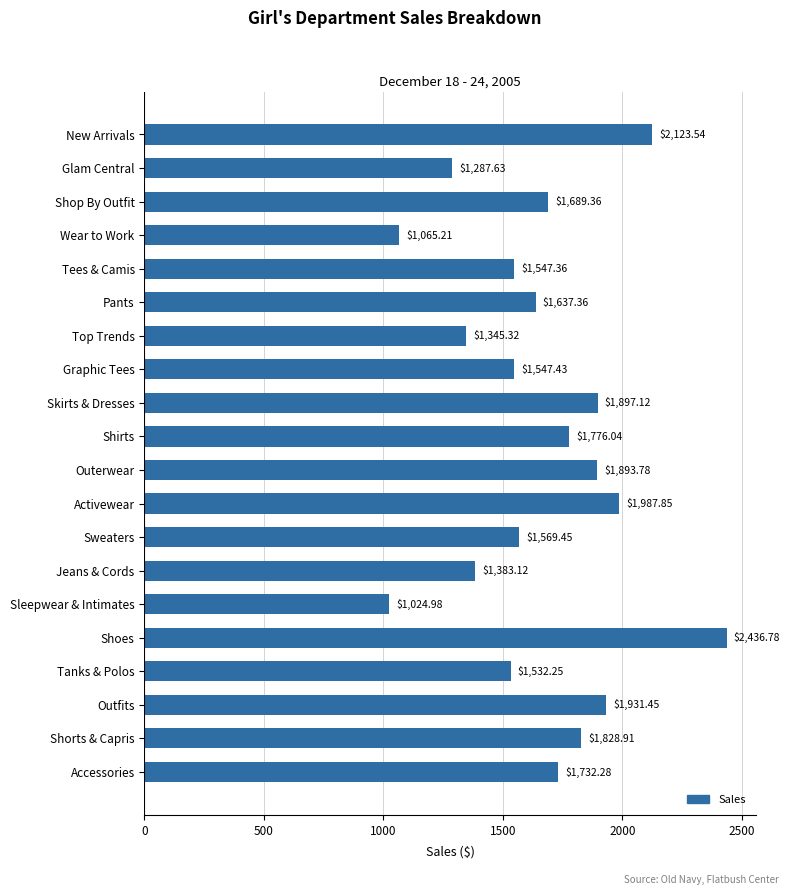

What is the change in value from Sweaters to Shirts?

+206.6